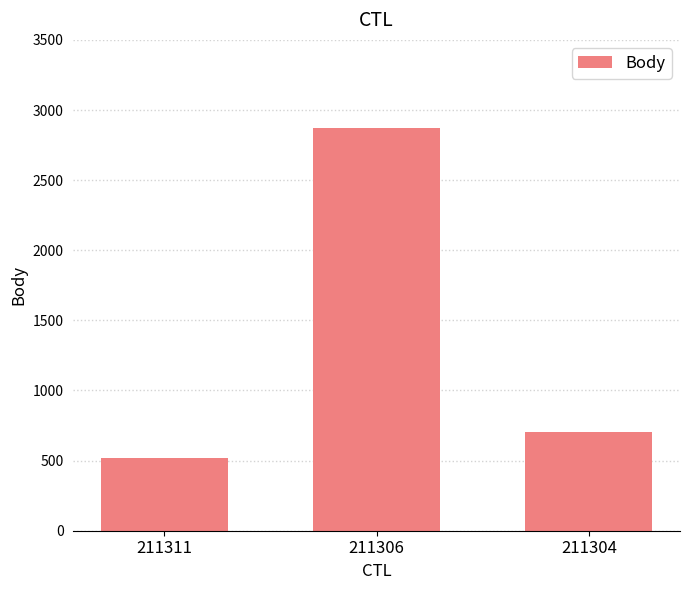

How many bars are there in total?

3